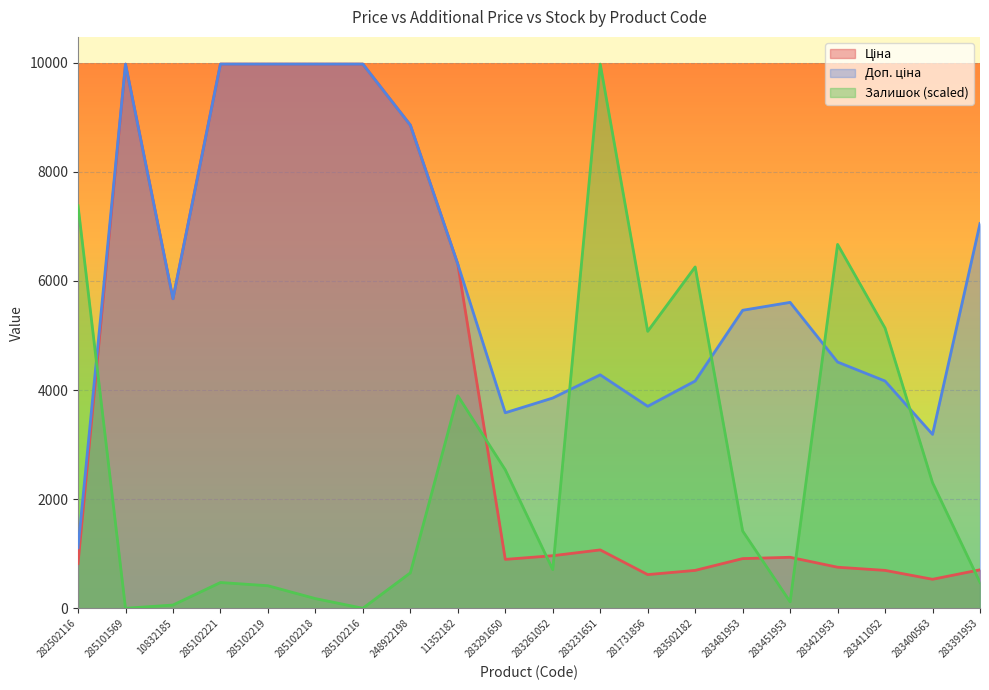

Read the Ціна value at 248922198.

8856.7